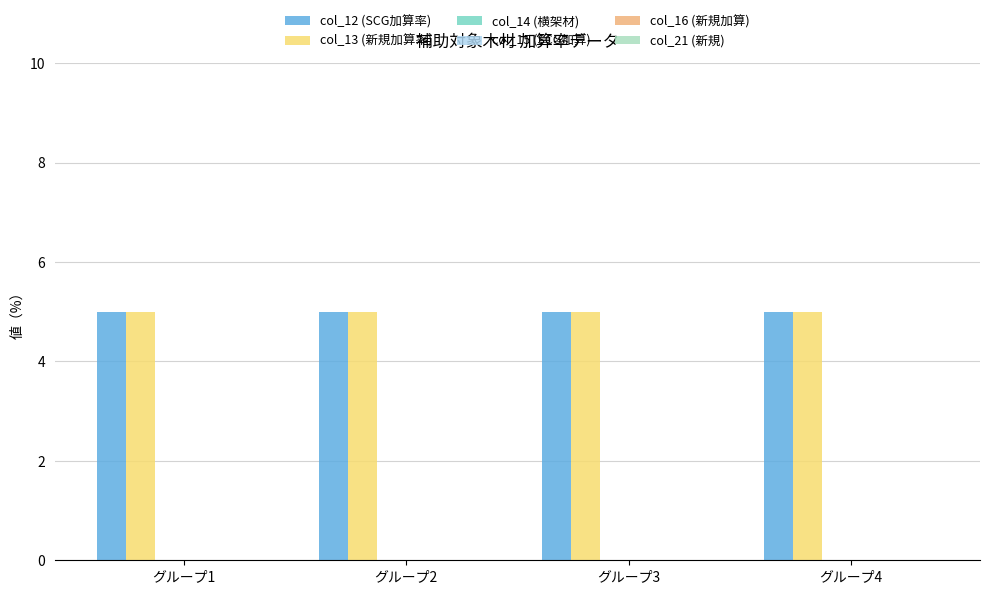

List the labels in order of col_15 (SCG加算) value, largest first.

グループ1, グループ2, グループ3, グループ4